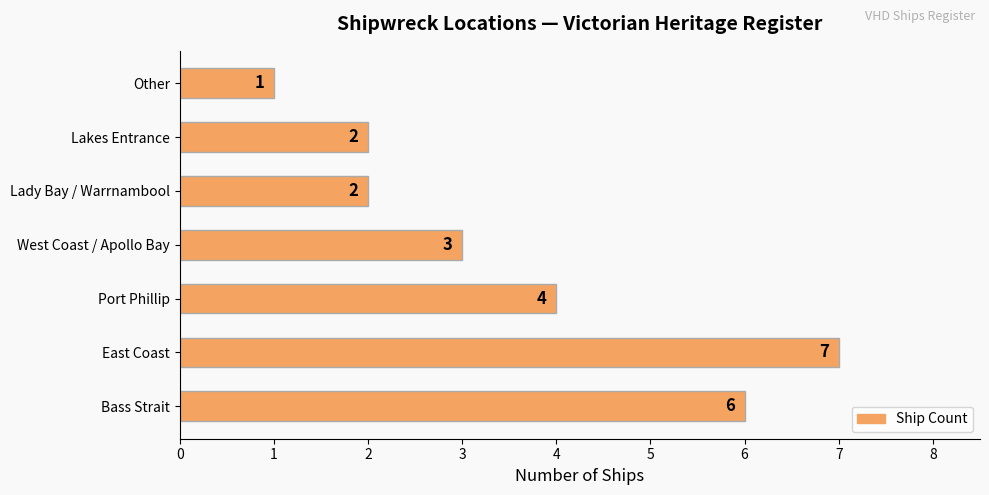

Between Port Phillip and Bass Strait, which is larger?

Bass Strait